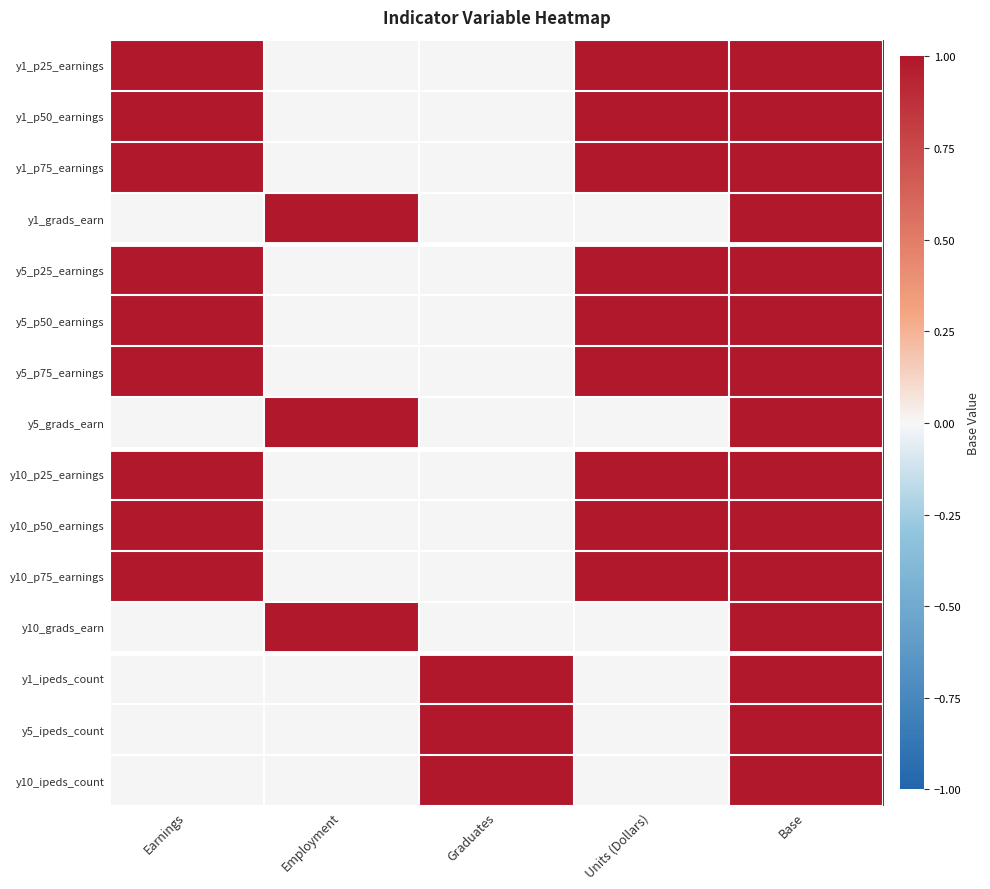

Reading left to right, extract all data points from this chart.

y1_p25_earnings: Earnings=1	Employment=0	Graduates=0	Units (Dollars)=1	Base=1
y1_p50_earnings: Earnings=1	Employment=0	Graduates=0	Units (Dollars)=1	Base=1
y1_p75_earnings: Earnings=1	Employment=0	Graduates=0	Units (Dollars)=1	Base=1
y1_grads_earn: Earnings=0	Employment=1	Graduates=0	Units (Dollars)=0	Base=1
y5_p25_earnings: Earnings=1	Employment=0	Graduates=0	Units (Dollars)=1	Base=1
y5_p50_earnings: Earnings=1	Employment=0	Graduates=0	Units (Dollars)=1	Base=1
y5_p75_earnings: Earnings=1	Employment=0	Graduates=0	Units (Dollars)=1	Base=1
y5_grads_earn: Earnings=0	Employment=1	Graduates=0	Units (Dollars)=0	Base=1
y10_p25_earnings: Earnings=1	Employment=0	Graduates=0	Units (Dollars)=1	Base=1
y10_p50_earnings: Earnings=1	Employment=0	Graduates=0	Units (Dollars)=1	Base=1
y10_p75_earnings: Earnings=1	Employment=0	Graduates=0	Units (Dollars)=1	Base=1
y10_grads_earn: Earnings=0	Employment=1	Graduates=0	Units (Dollars)=0	Base=1
y1_ipeds_count: Earnings=0	Employment=0	Graduates=1	Units (Dollars)=0	Base=1
y5_ipeds_count: Earnings=0	Employment=0	Graduates=1	Units (Dollars)=0	Base=1
y10_ipeds_count: Earnings=0	Employment=0	Graduates=1	Units (Dollars)=0	Base=1